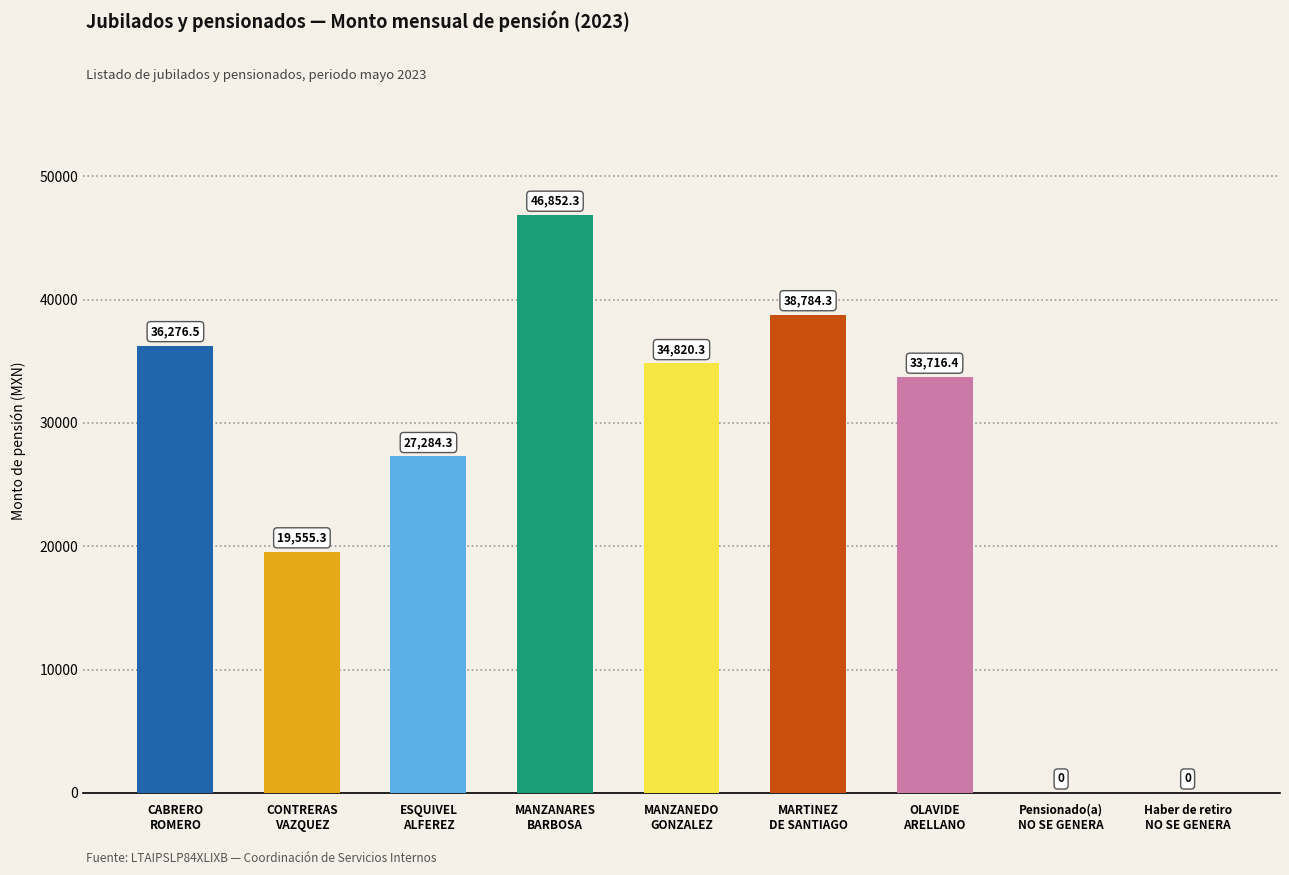

Are the bars grouped side by side (vs. stacked)?

No